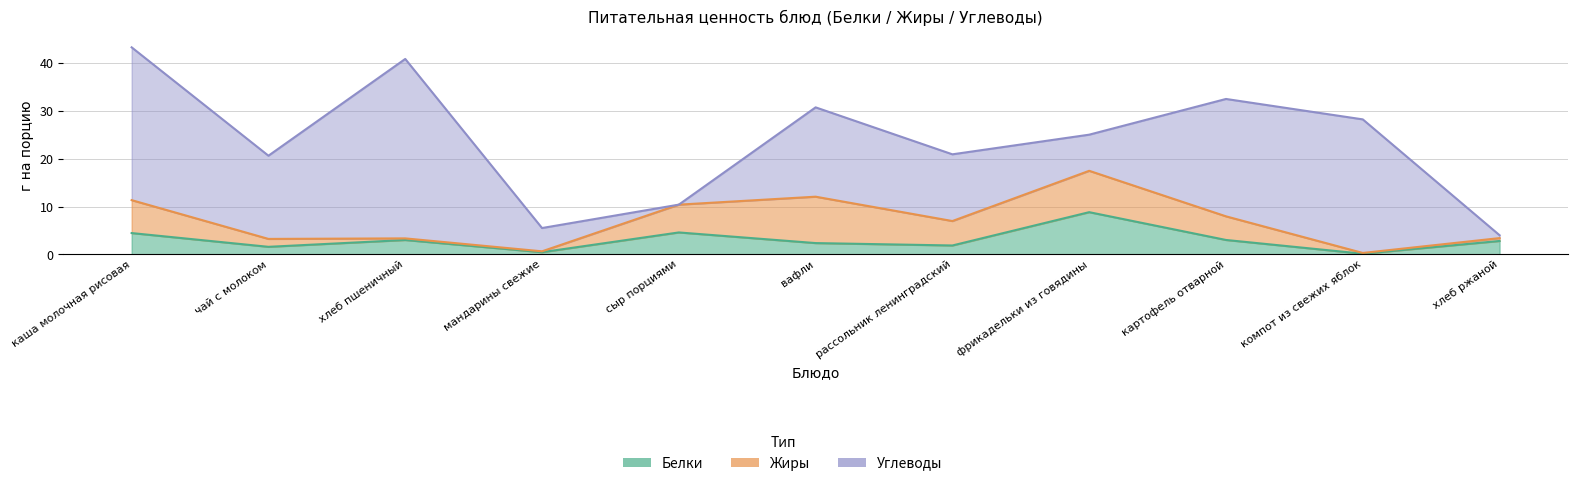

What is the average value of the Белки series?

3.0